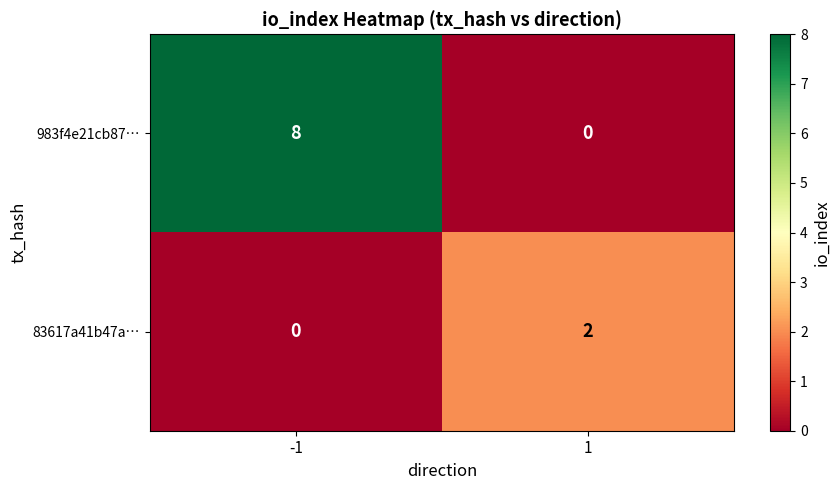

What is the highest value of the 983f4e21cb87… series?

8